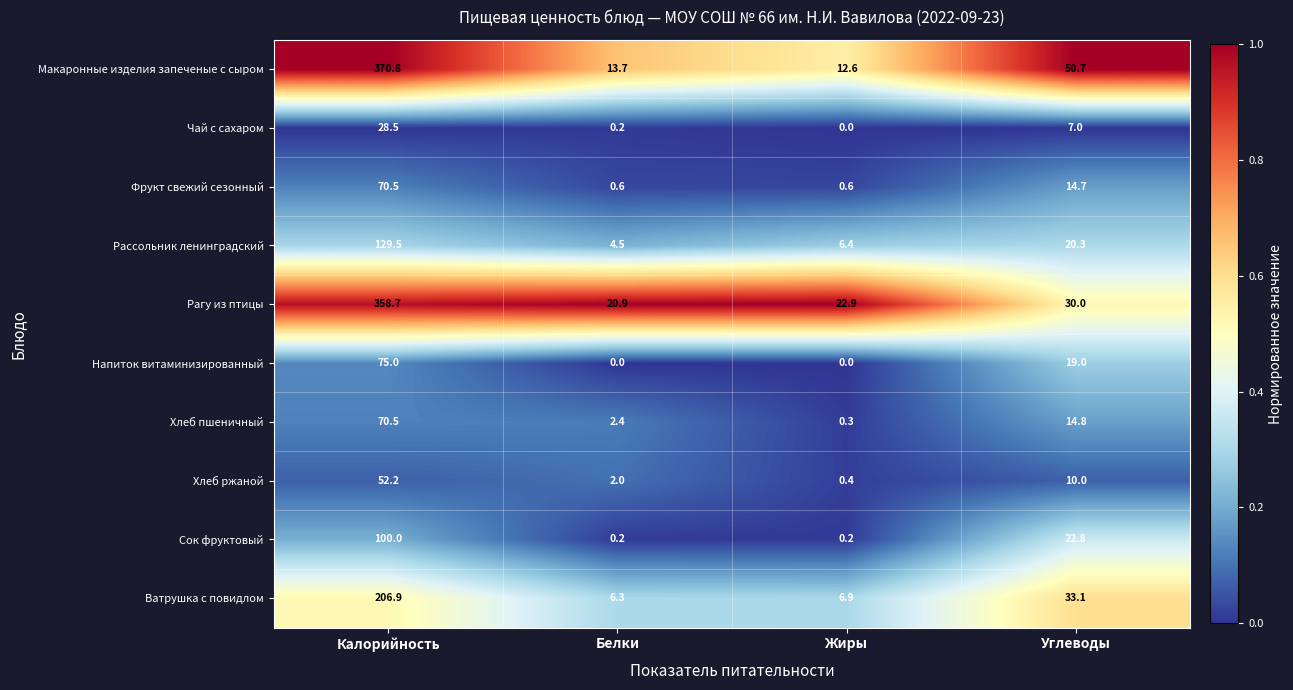

Which series changed the most between Калорийность and Белки?

Макаронные изделия запеченые с сыром